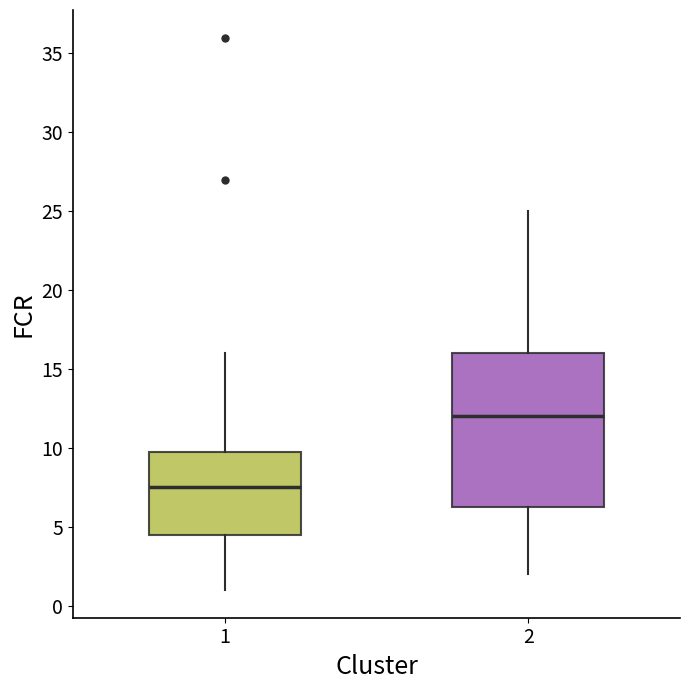

Reading left to right, read every box against the y-axis: the position of its median line, the range the box covers, and the ends of its whiskers. The values are not printed on the chart, so give them approximately, as read against the axis.

1: median 7.5, box 4.5 to 10.0, whiskers 1.0 to 16.0
2: median 12.0, box 6.5 to 16.0, whiskers 2.0 to 25.0